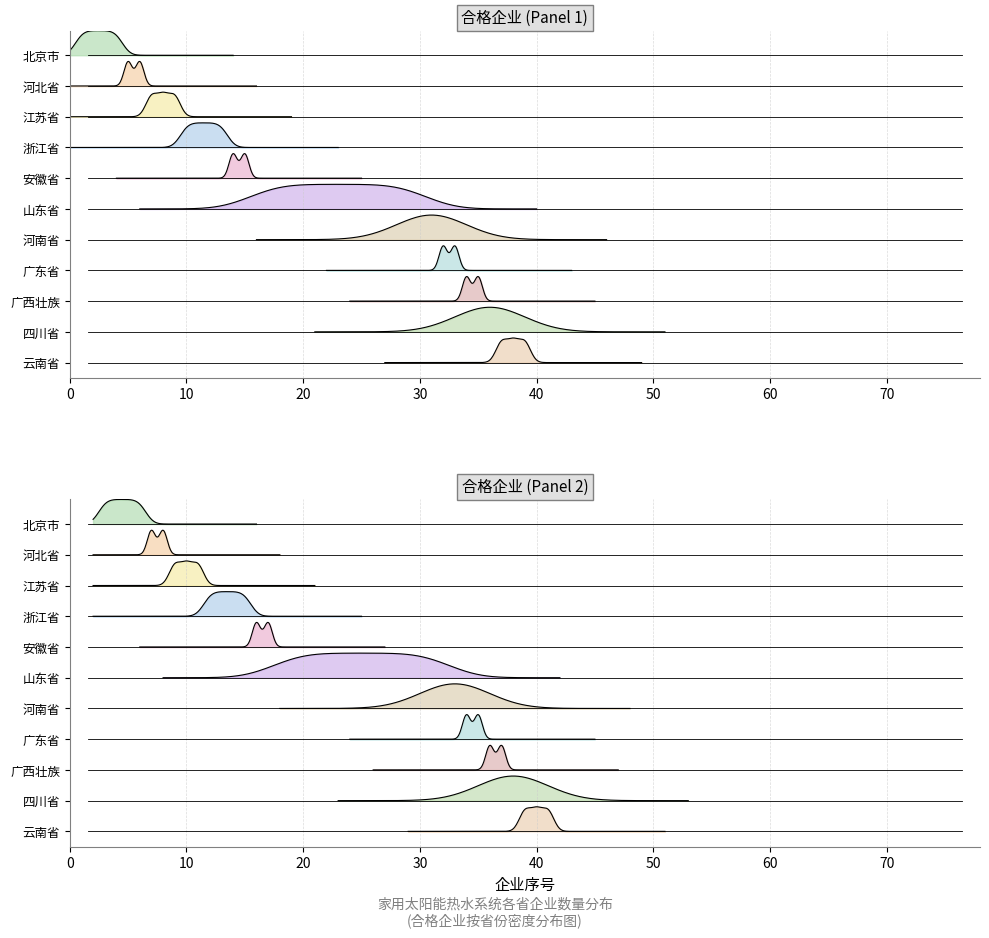

Approximately how many times larger is the value at 4 compared to 1?

1.0